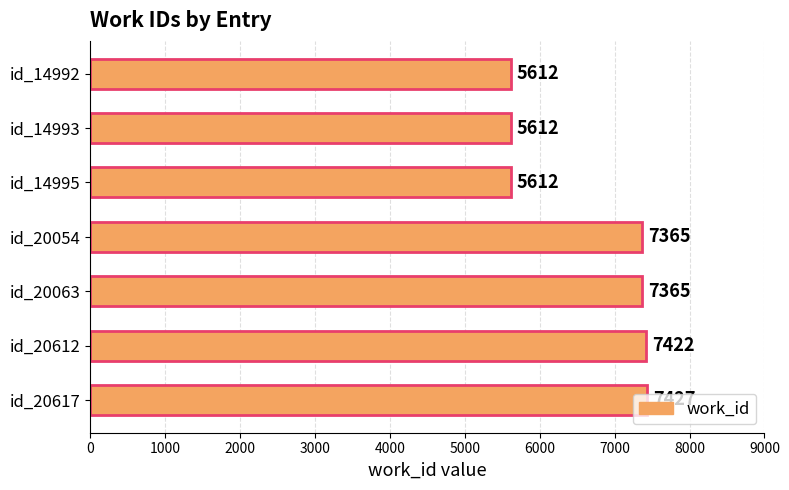

Does the chart contain any negative values?

No